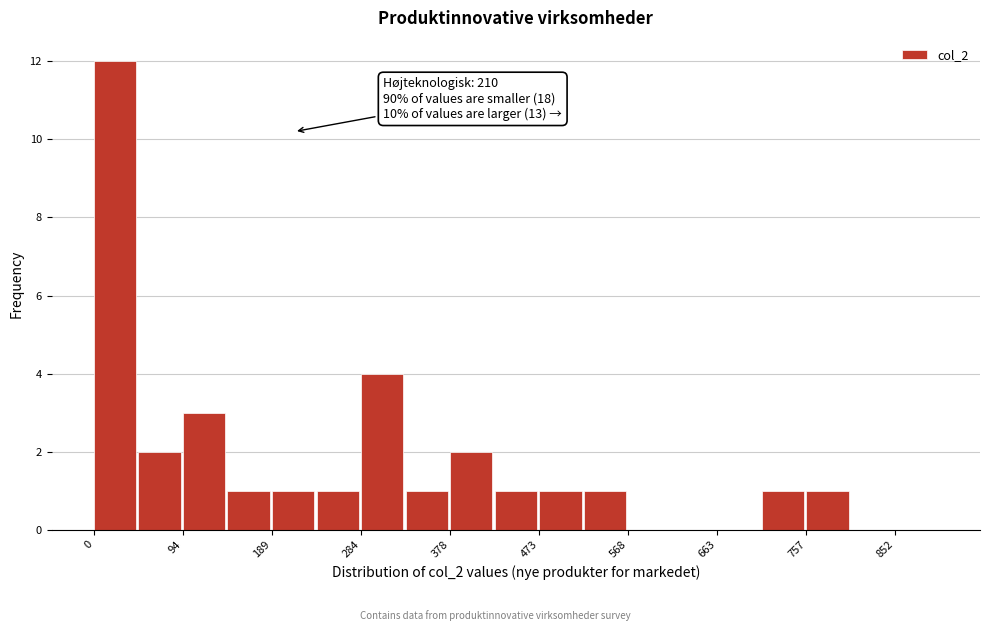

Which range on the x-axis has the tallest bar?

0 to 50